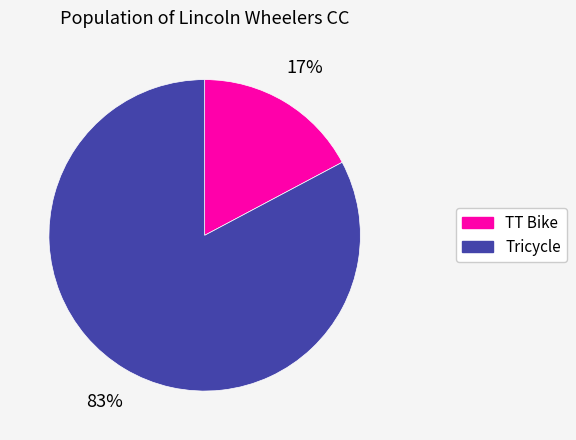

To the nearest percent, what is the difference between the Tricycle and TT Bike slice percentages?

66%